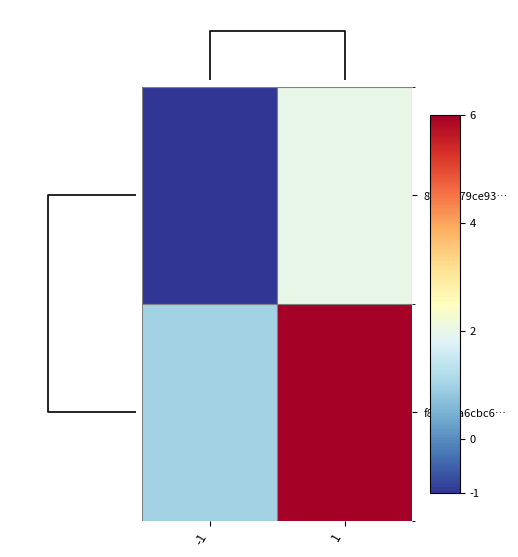

Between -1 and 1, which series saw the biggest shift?

f8aa3ea6cbc6…